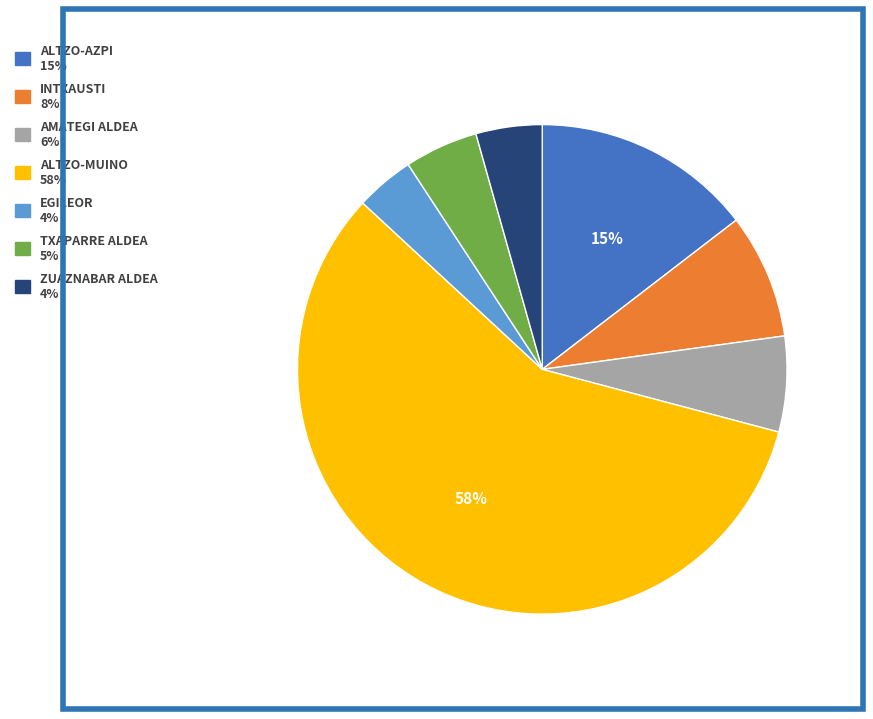

To the nearest percent, what is the difference between the largest and smallest slice percentages?

54%